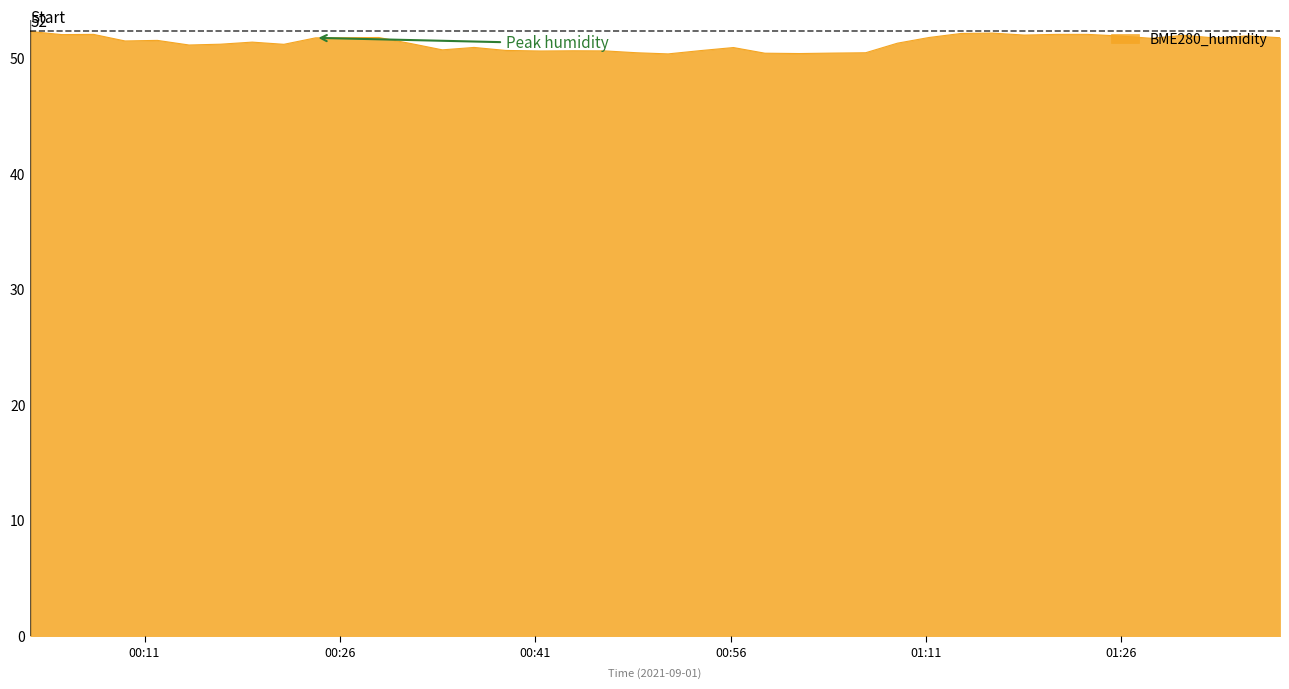

What is the difference between the maximum and minimum values?

1.9